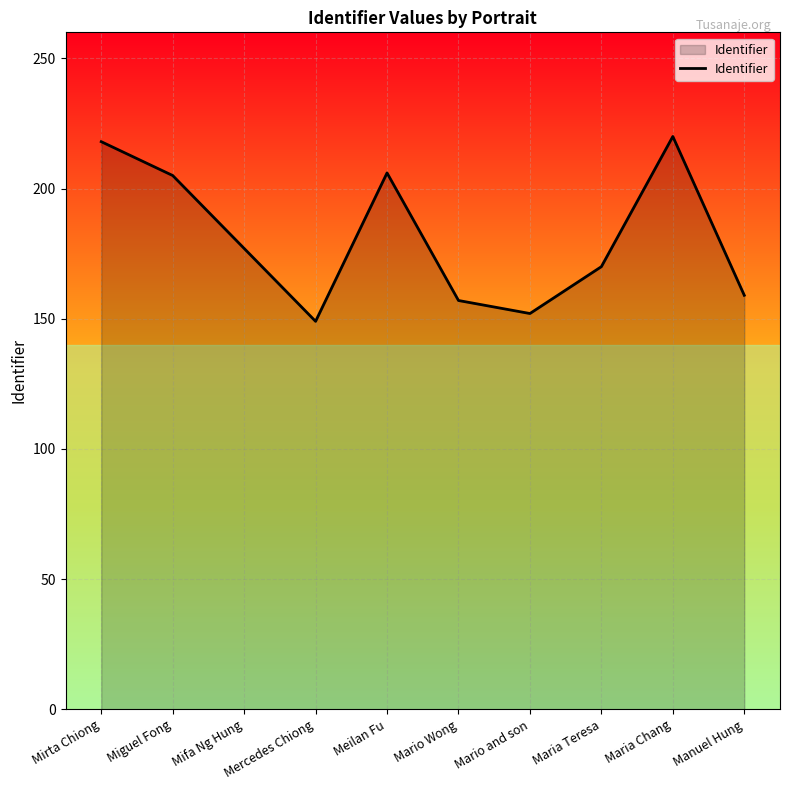

What is the ratio of the value at Mercedes Chiong to the value at Manuel Hung?

0.9